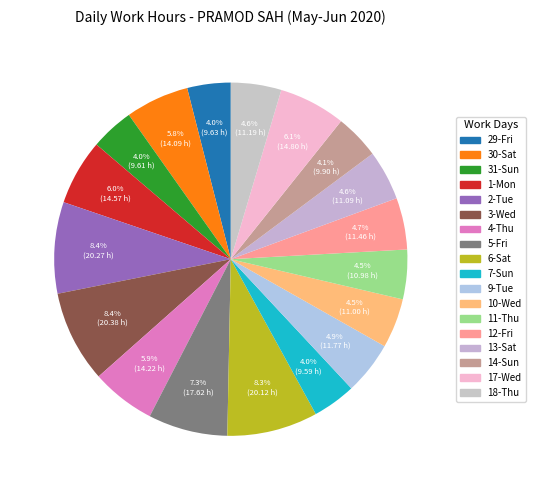

Does 13-Sat account for over 50% of the chart?

No